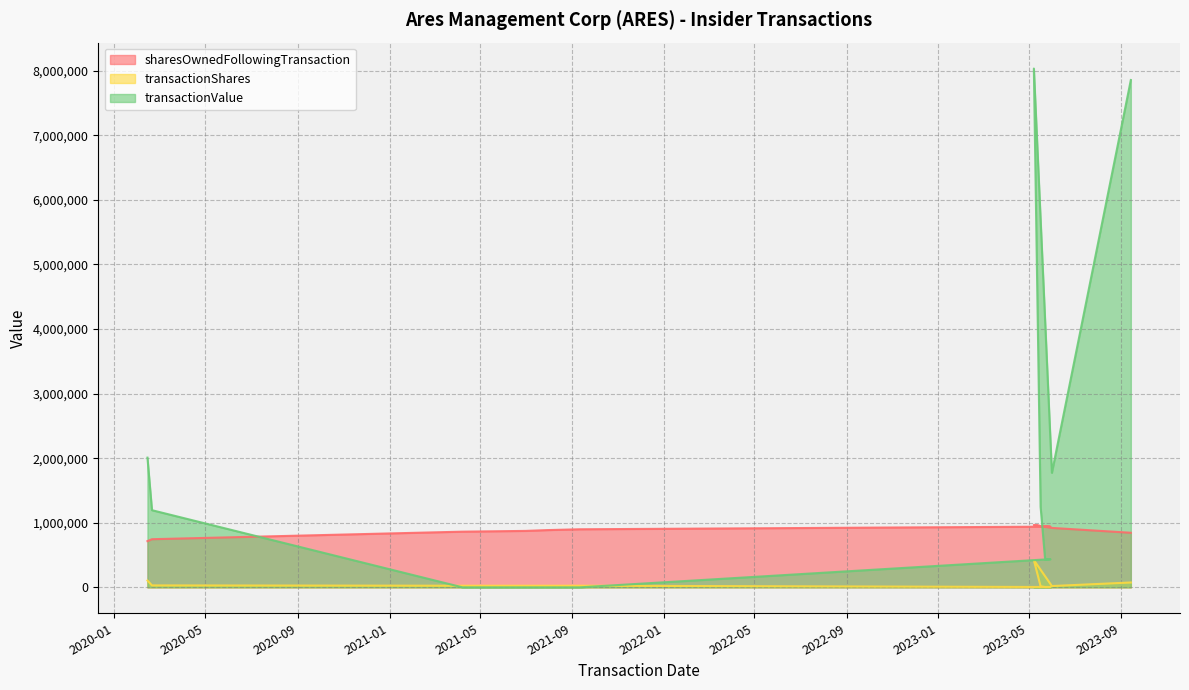

The transactionShares series shows 2546 at 2023-05-30. True or false?

False